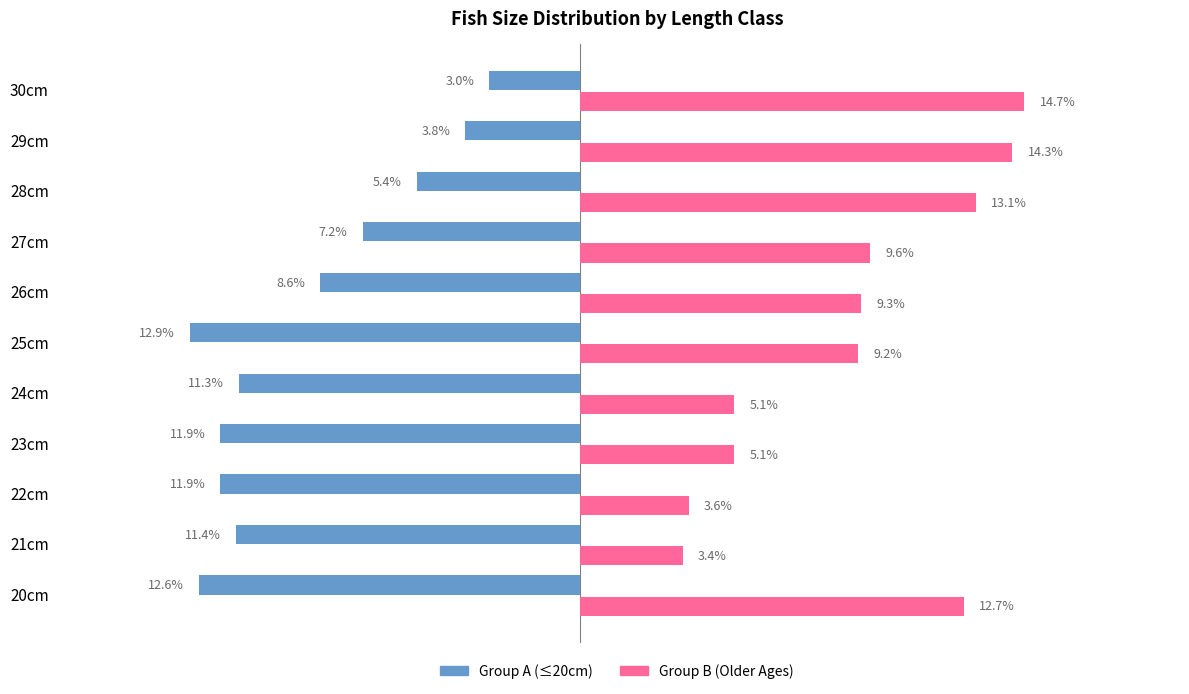

At which category is the sum across all series the highest?

30cm